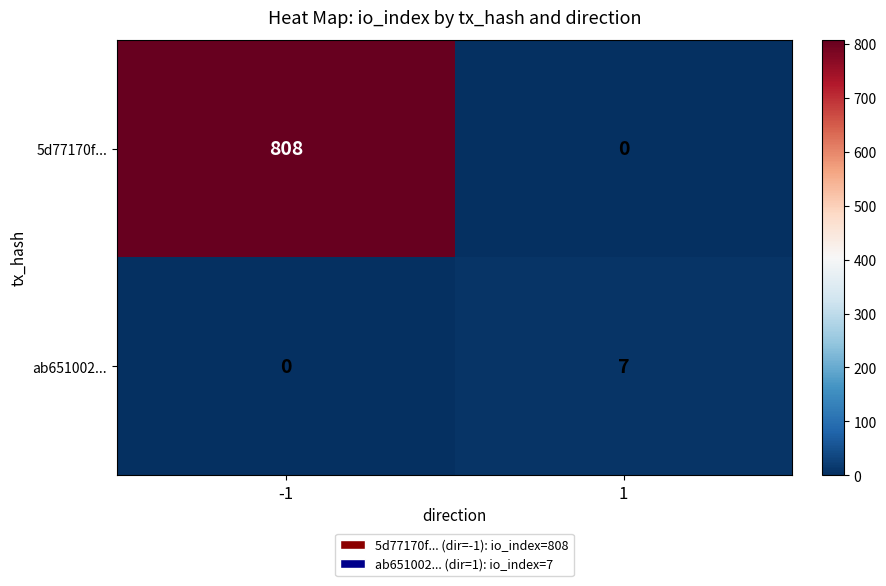

The value of ab651002... at 1 is 7. True or false?

True